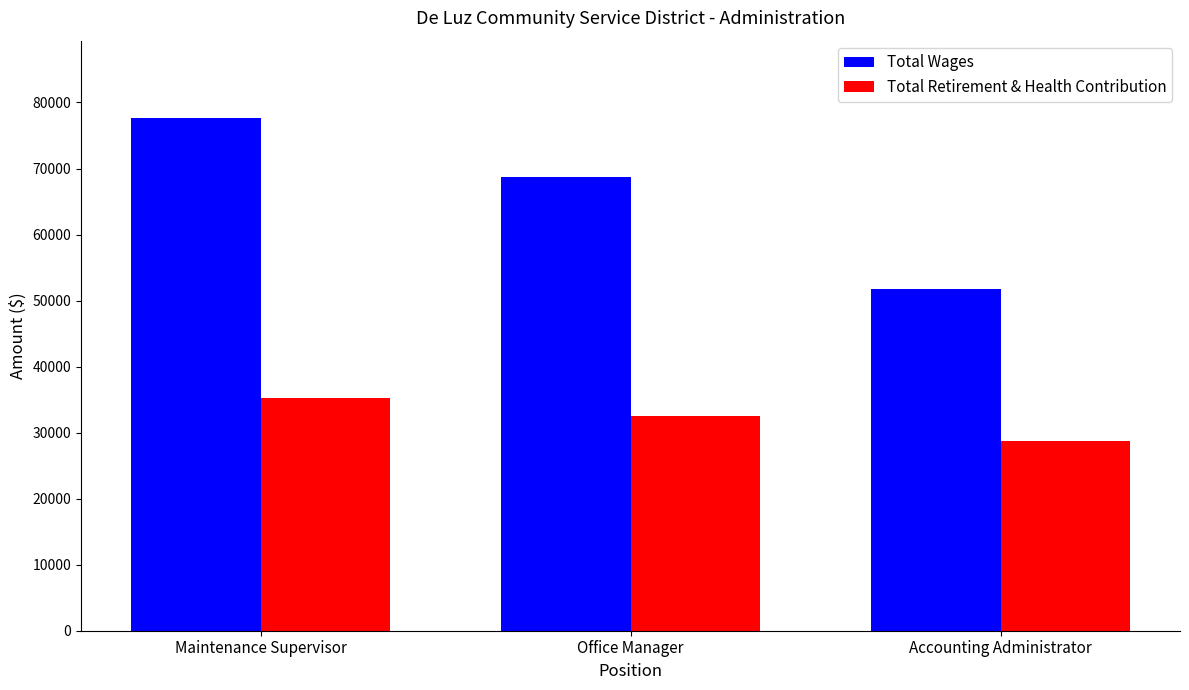

List the series in order of their peak value, highest first.

Total Wages, Total Retirement & Health Contribution